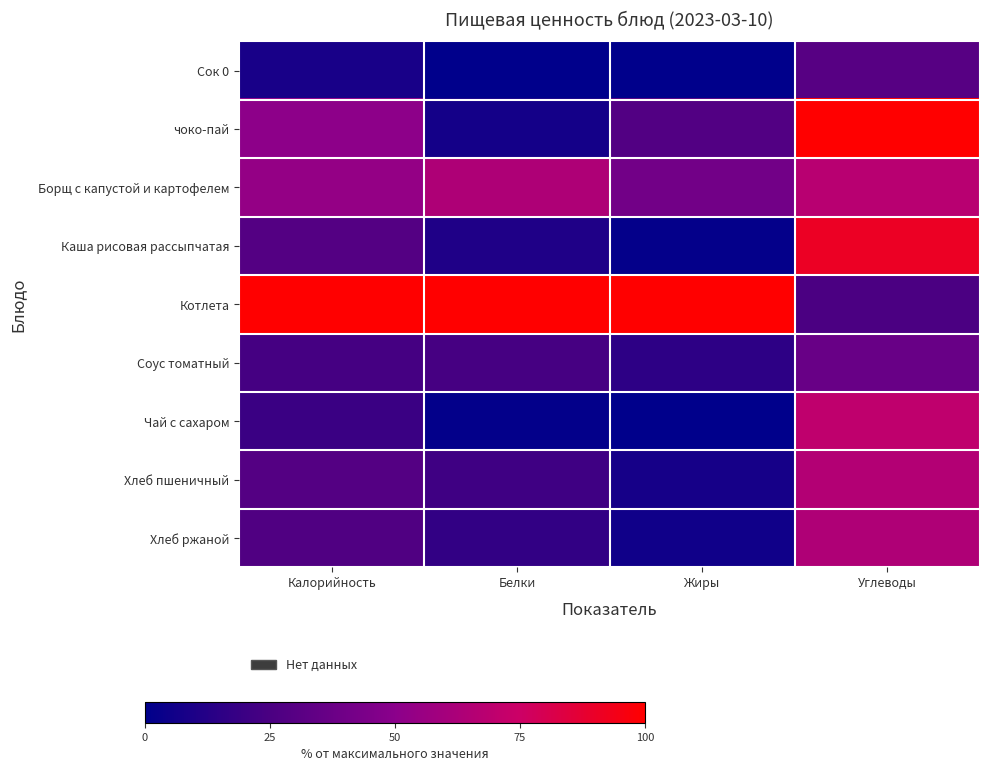

Between Калорийность and Белки, which series saw the biggest shift?

чоко-пай